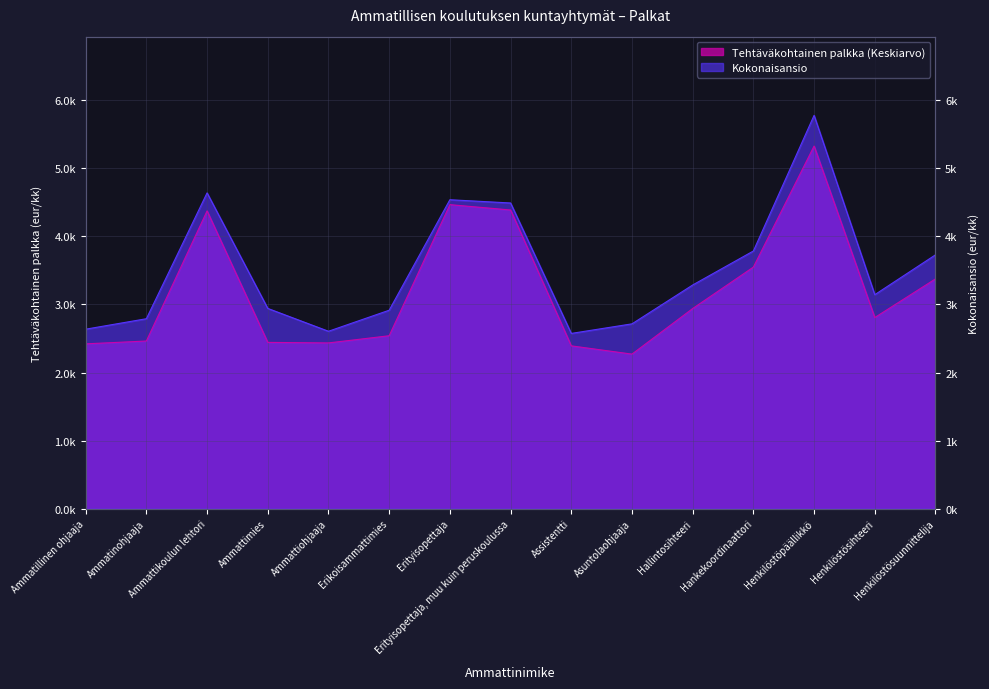

Where is Tehtäväkohtainen palkka (Keskiarvo) nearest to the value 3798?

Hankekoordinaattori